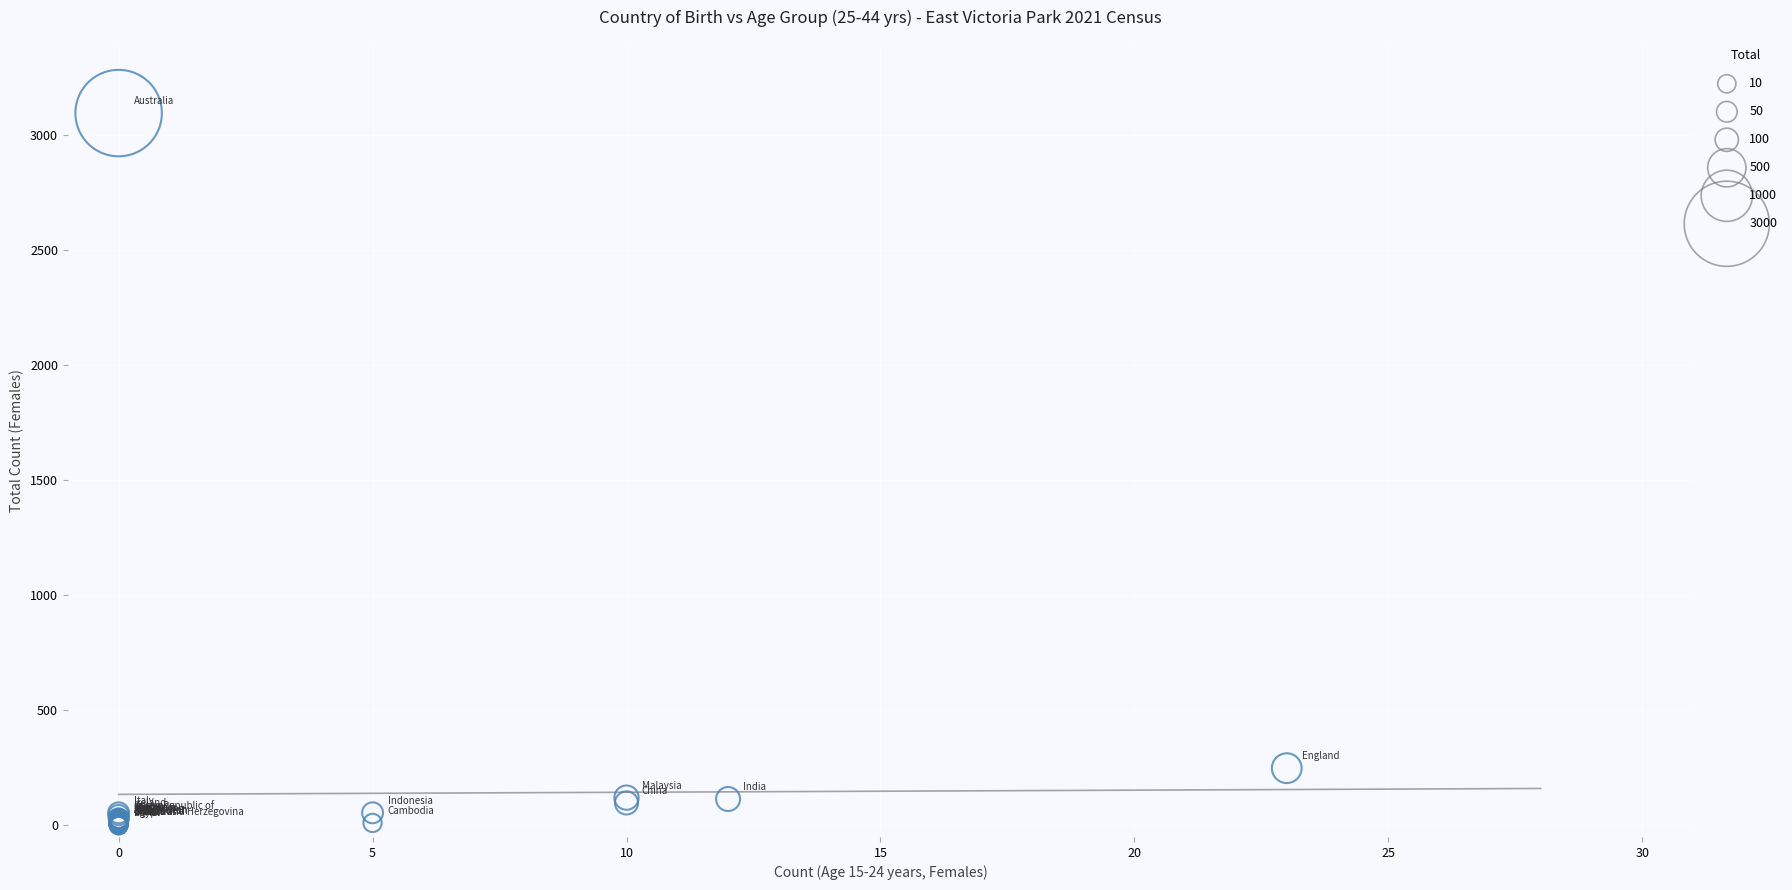

What Y value in the scatter plot is closest to 1548?

249